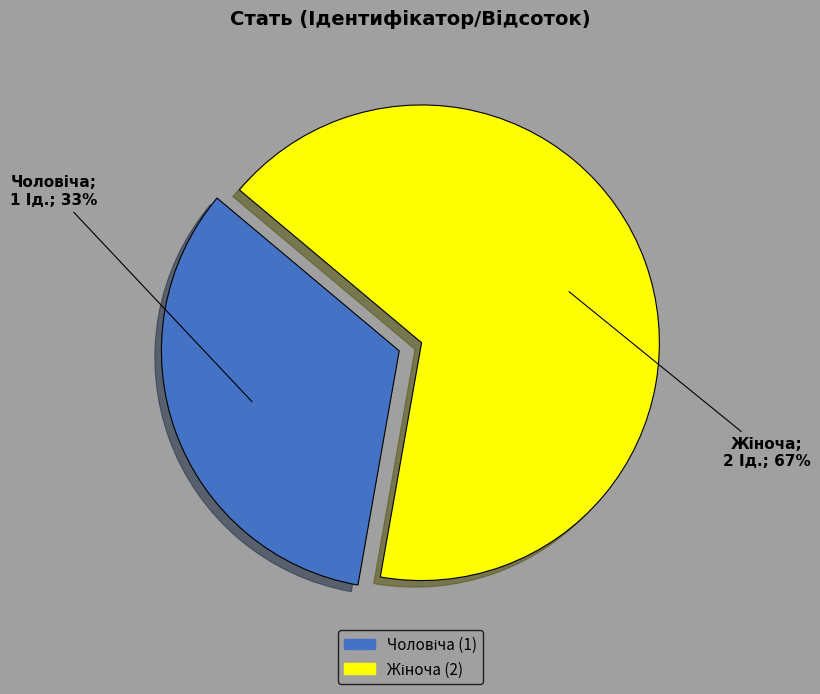

How many segments does this pie chart have?

2